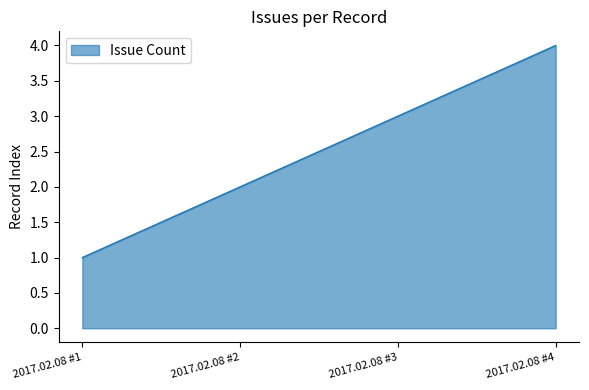

The value at 2017.02.08 #4 is 4. True or false?

True